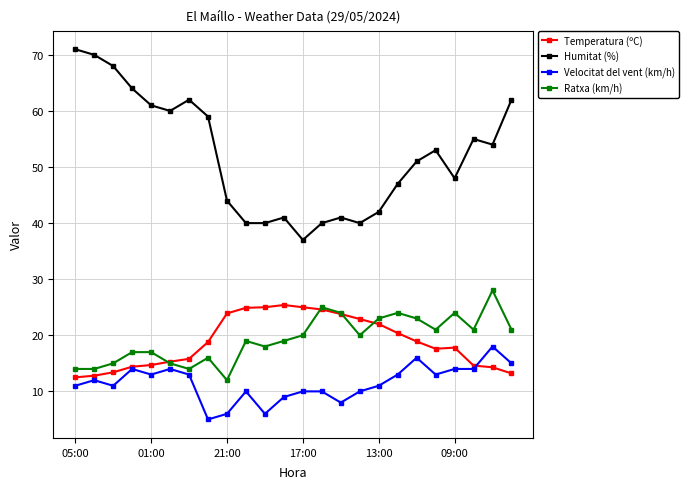

What is the maximum value for Velocitat del vent (km/h)?

18.0